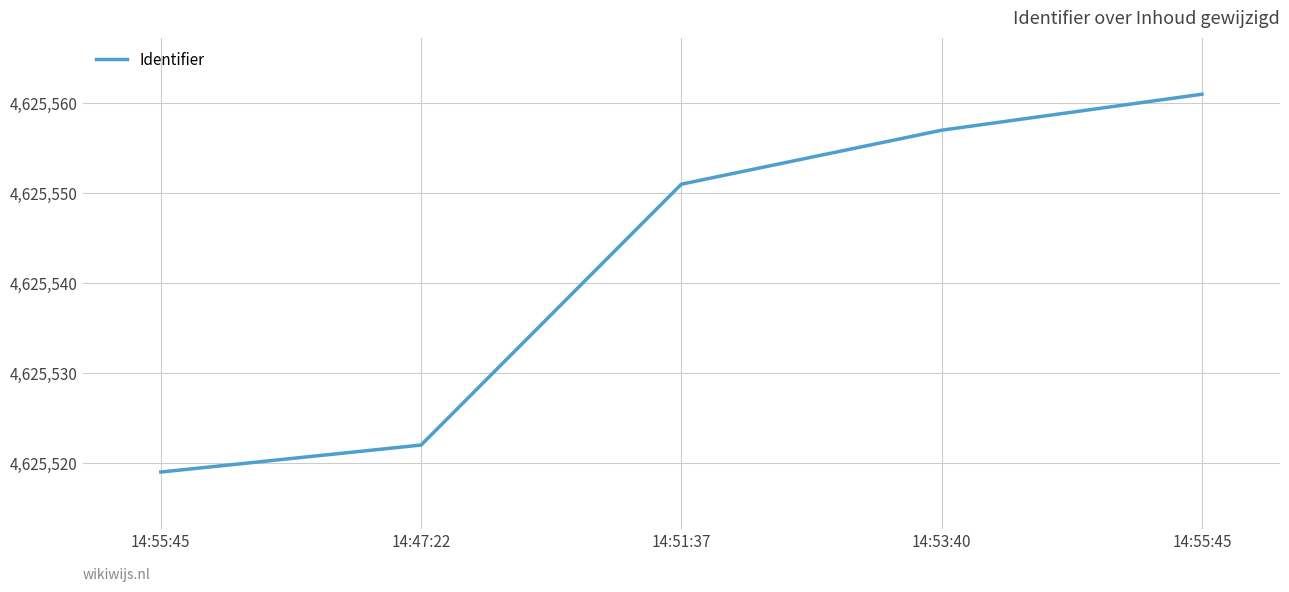

What is the sum of all values?

23127710